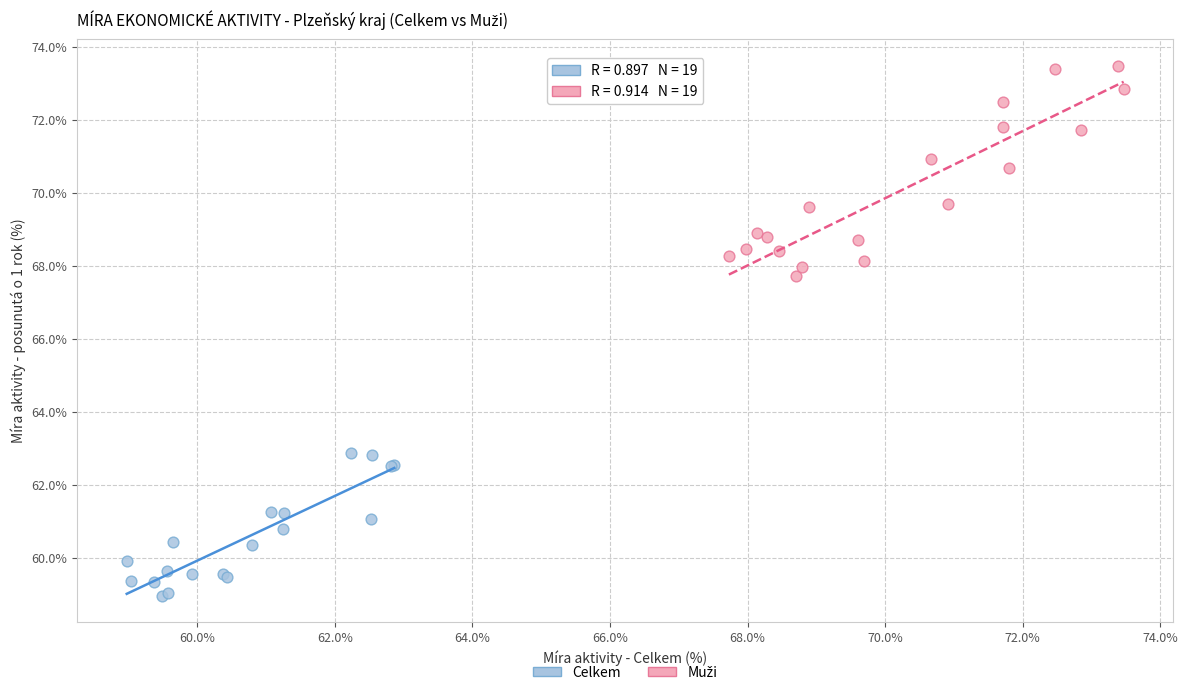

Which series reaches the minimum Y coordinate?

Celkem